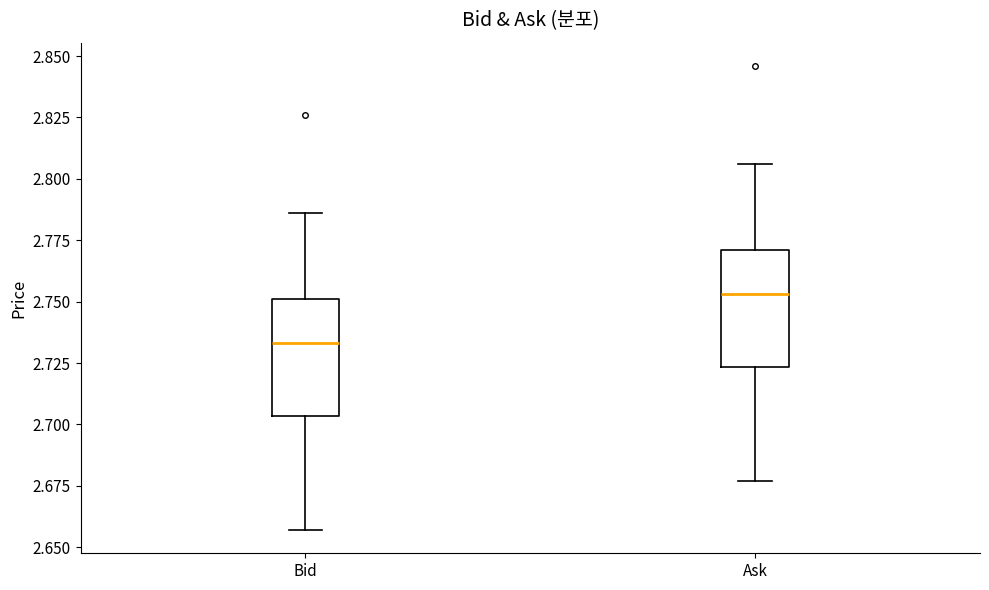

Where is the lower edge of the box for Bid on the y-axis? The values are not printed on the chart, so give them approximately, as read against the axis.

2.705